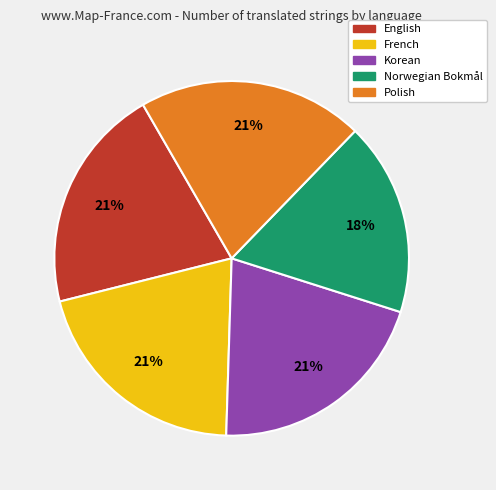

Which slice is the smallest?

Norwegian Bokmål